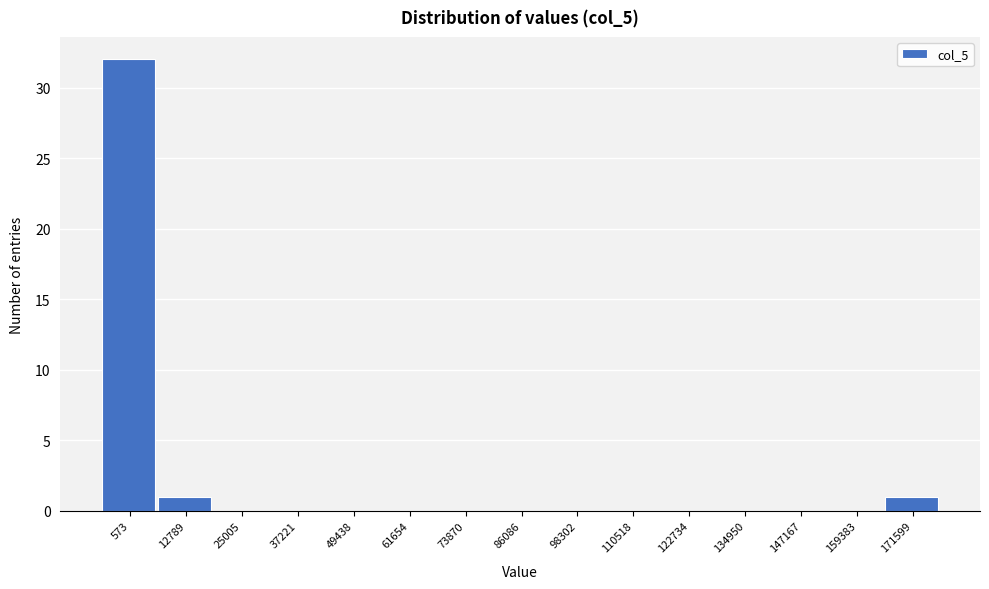

Reading left to right, what are all the values shown in this chart?

573=32	12789=1	25005=0	37221=0	49438=0	61654=0	73870=0	86086=0	98302=0	110518=0	122734=0	134950=0	147167=0	159383=0	171599=1